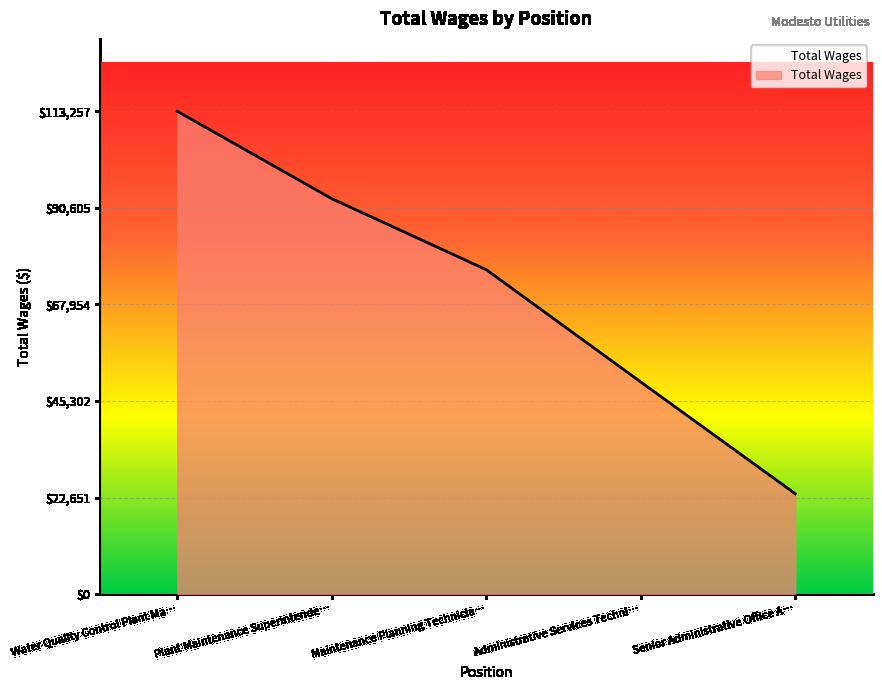

At which label is the value closest to 68395?

Maintenance Planning Technicia…